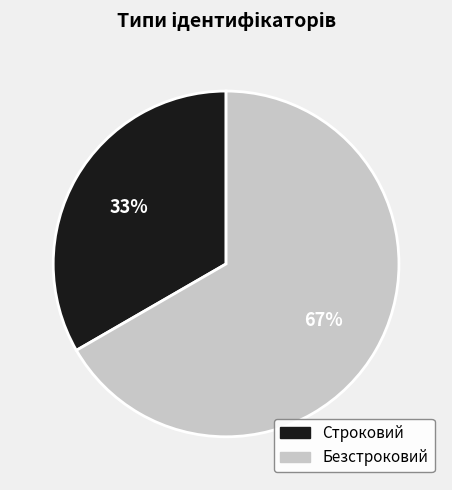

Do Безстроковий and Строковий together represent more than half of the pie?

Yes